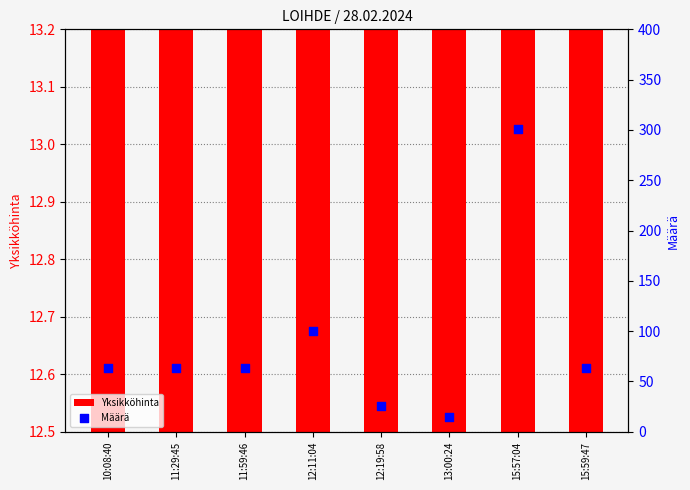

What are all the series names shown in the legend?

Yksikköhinta, Määrä